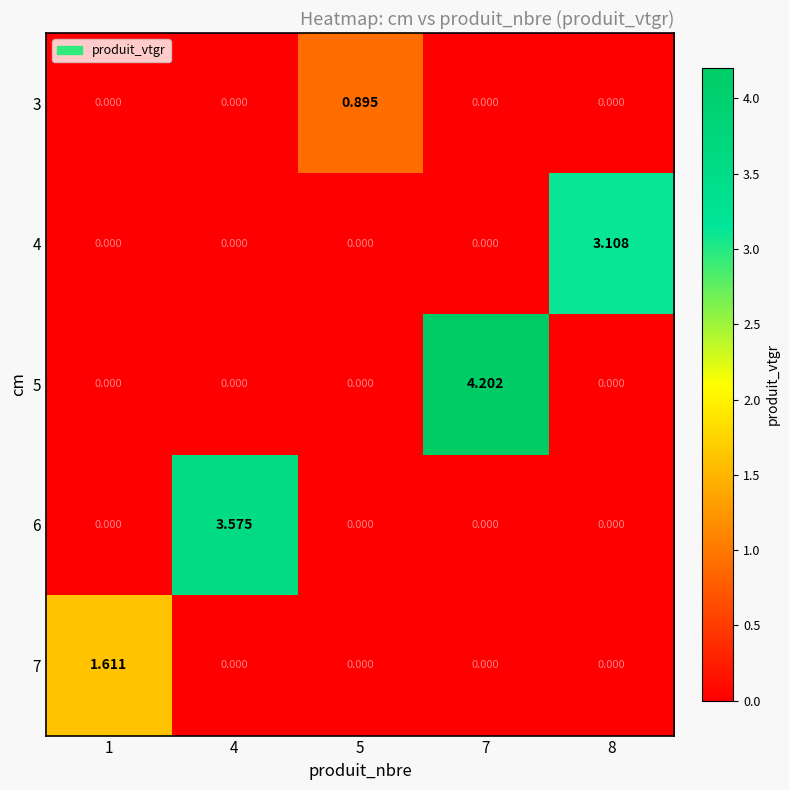

Is the value of 4 at 1 greater than the value of 7 at 1?

No